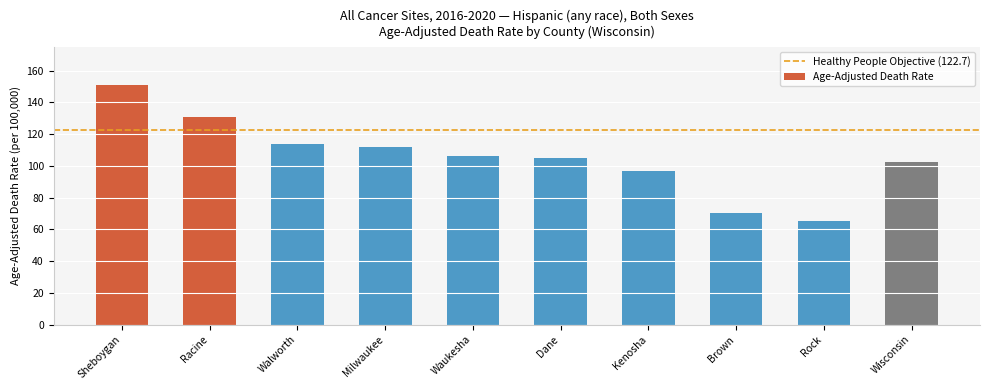

What is the value of the 4th bar from the left?

111.9